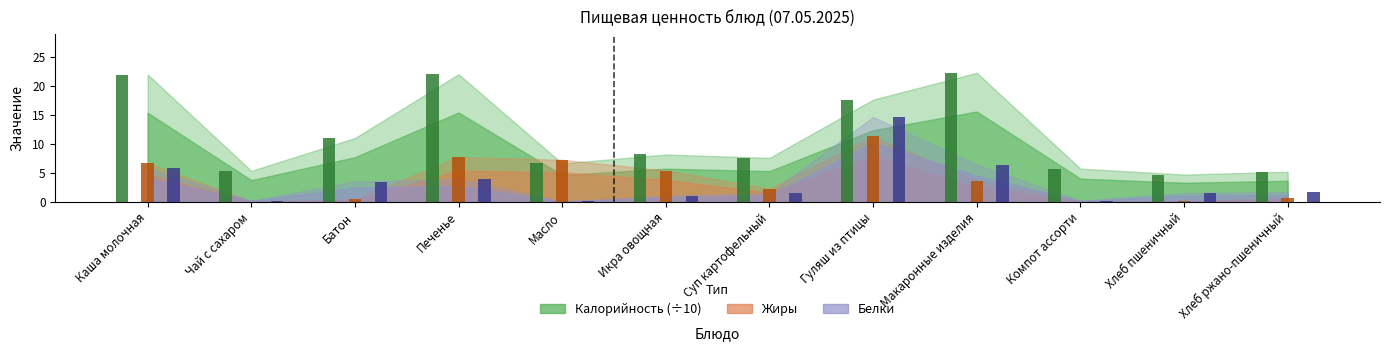

What is the difference between the maximum and minimum values in the Калорийность series?

17.5